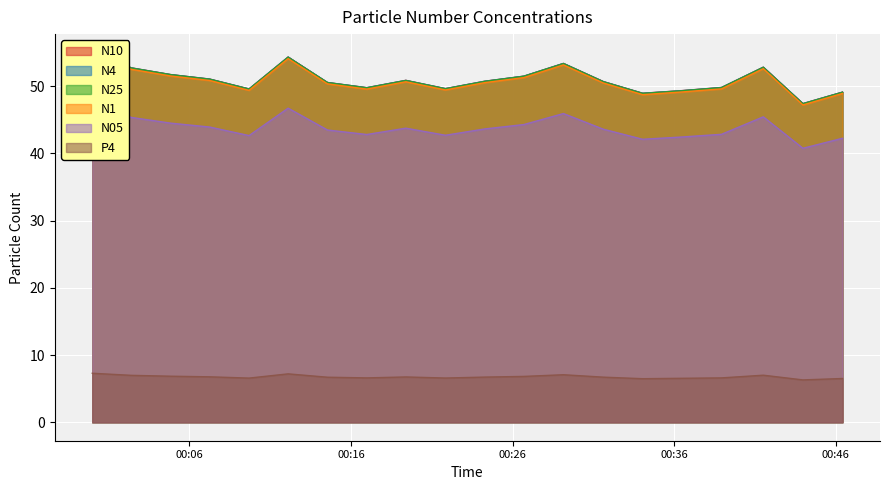

The N05 series shows 60.3 at 8. True or false?

False